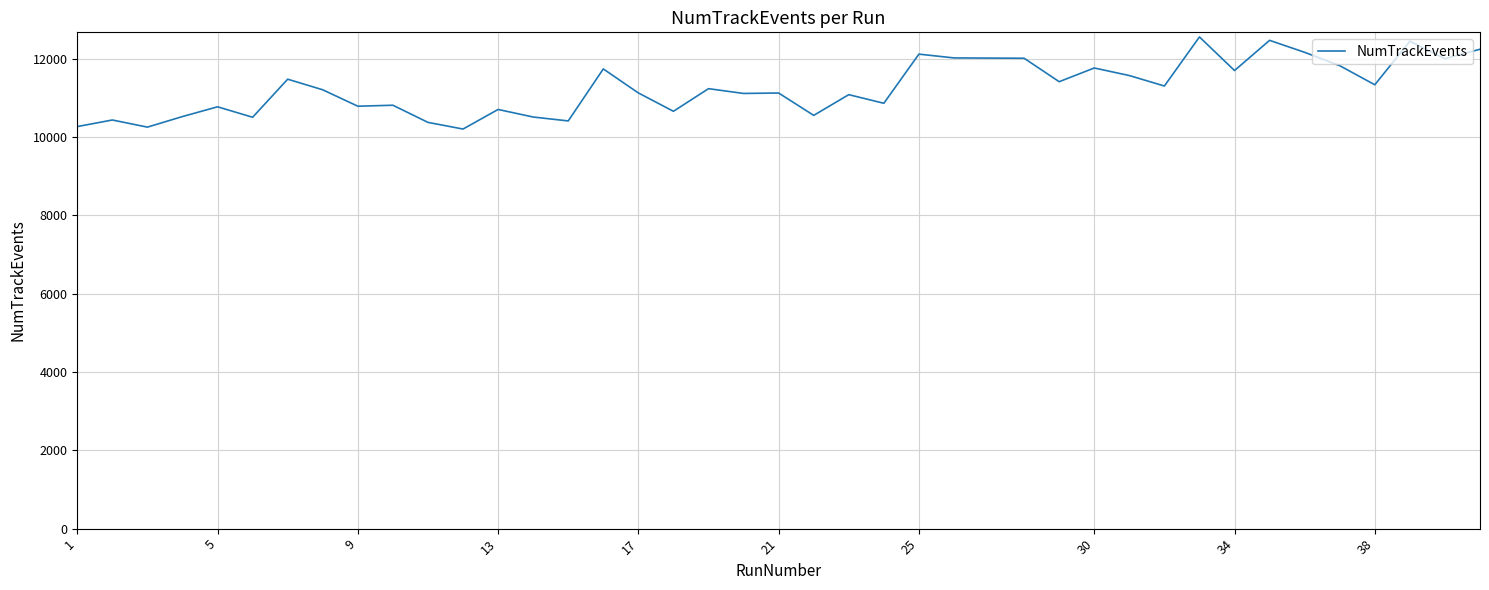

What is the difference between the maximum and minimum values?

2352